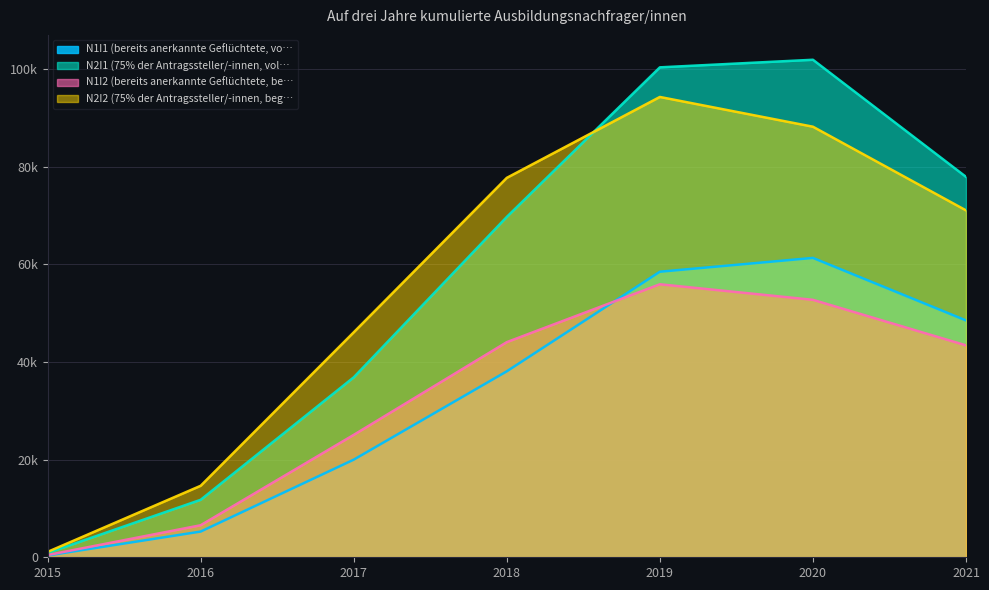

At which category is the sum across all series the highest?

2019